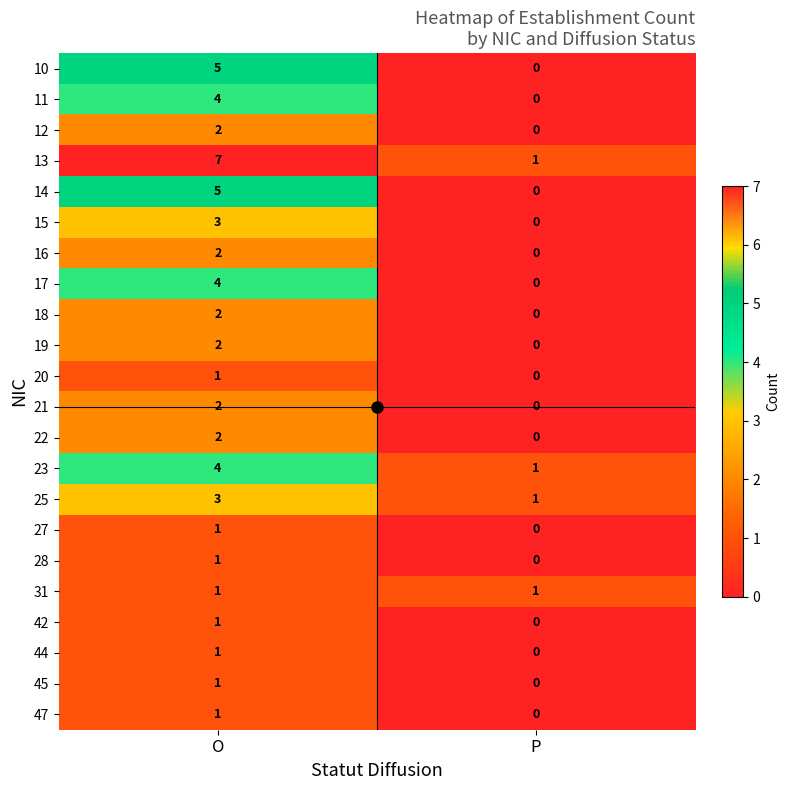

Where is 42 nearest to the value 0?

P